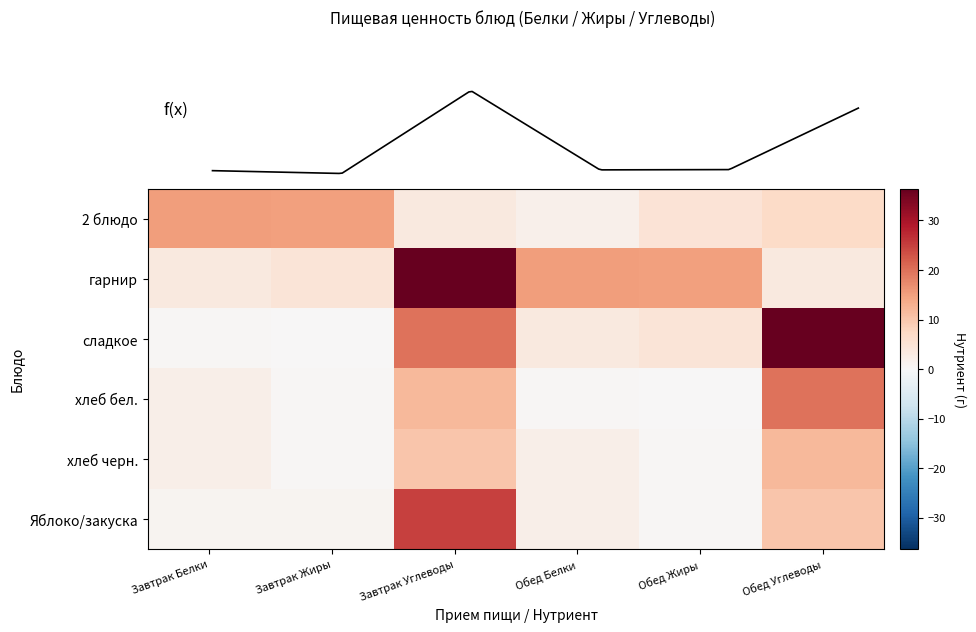

Count the number of categories in the chart.

6